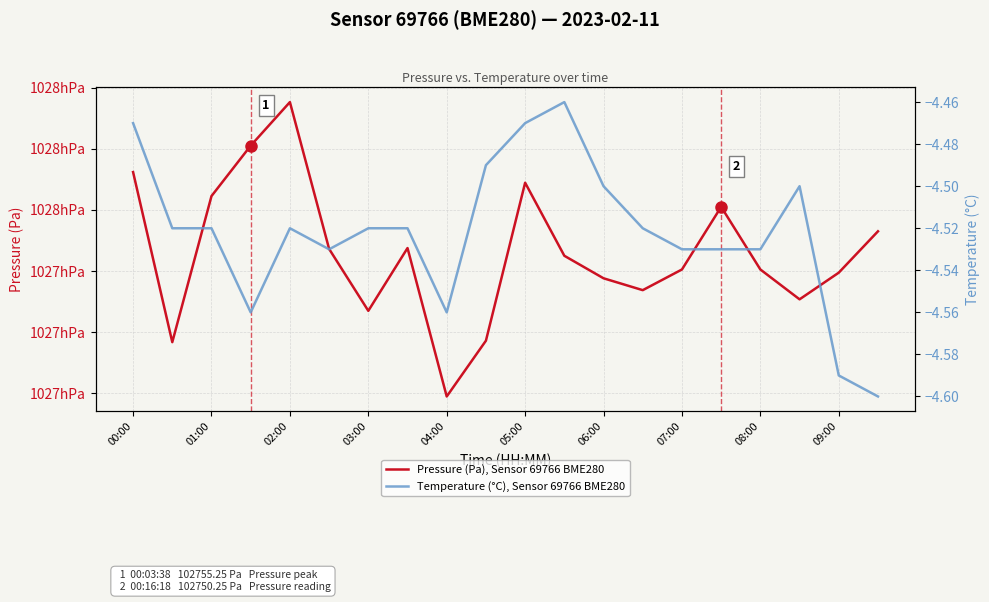

What are all the series names shown in the legend?

Pressure (Pa), Sensor 69766 BME280, Temperature (°C), Sensor 69766 BME280